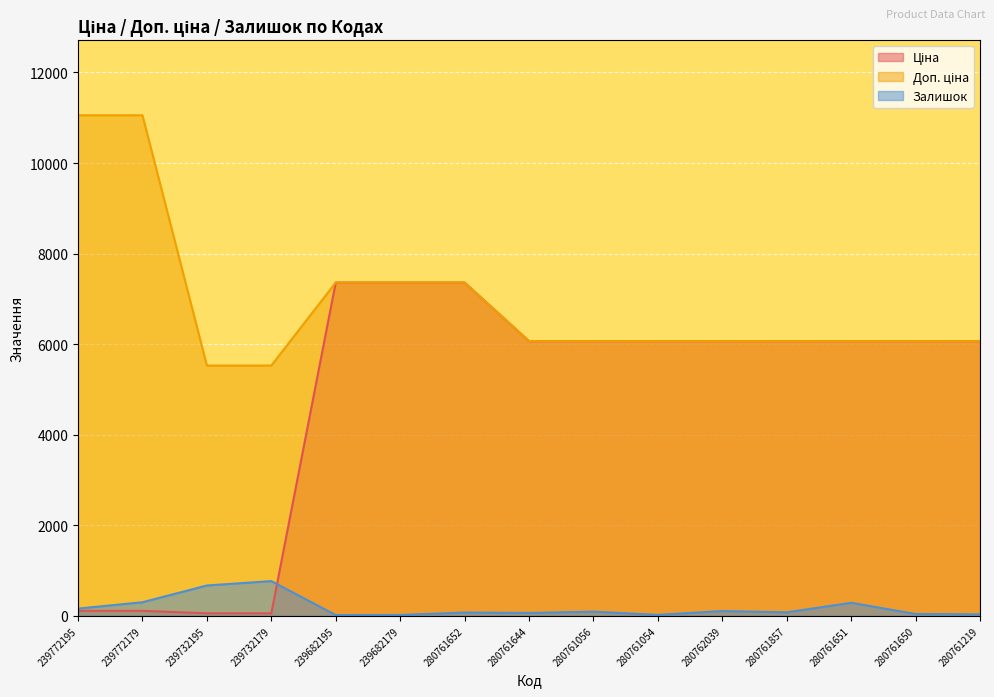

What is the difference between the highest and lowest values at 239772195?

10944.5